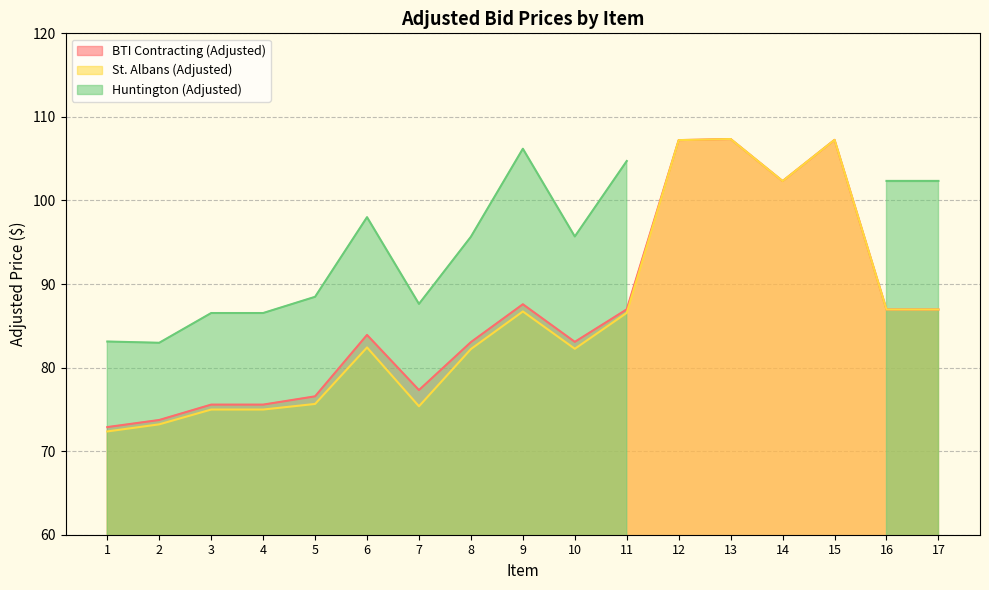

The value of St. Albans (Adjusted) at 14 is 102.3. True or false?

True